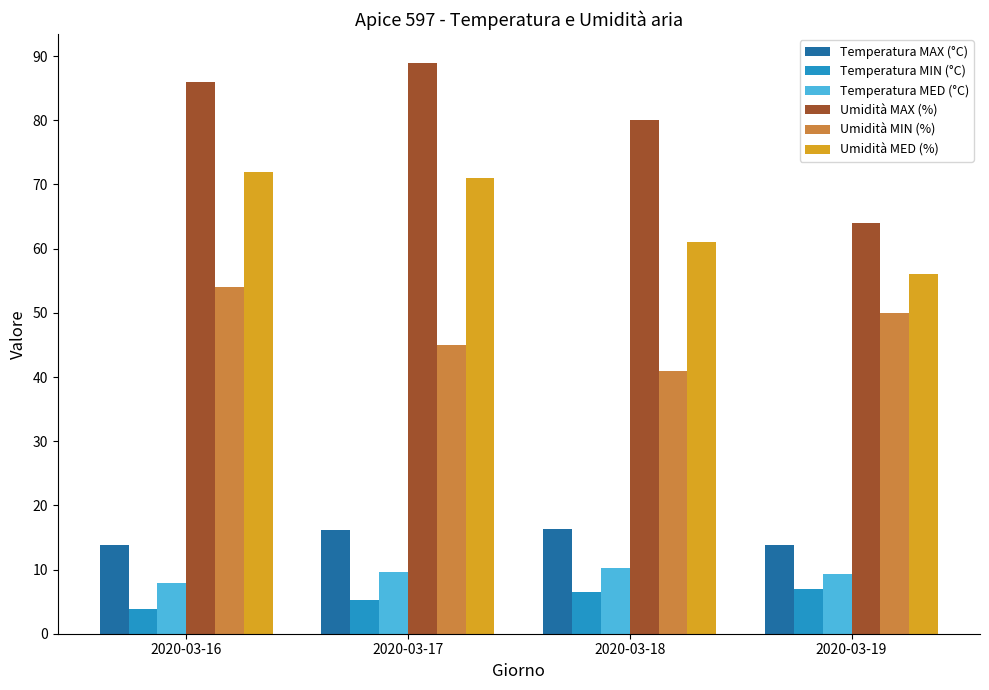

At which label is Umidità MIN (%) closest to 47?

2020-03-17